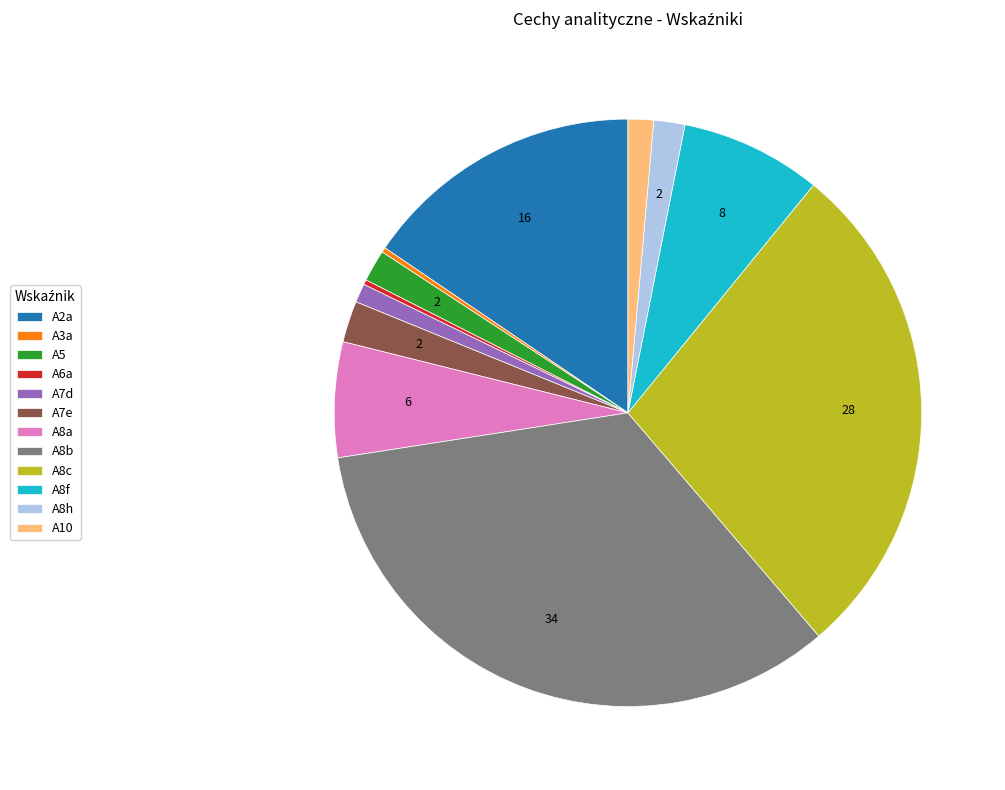

Which has a higher value, A8b or A8c?

A8b